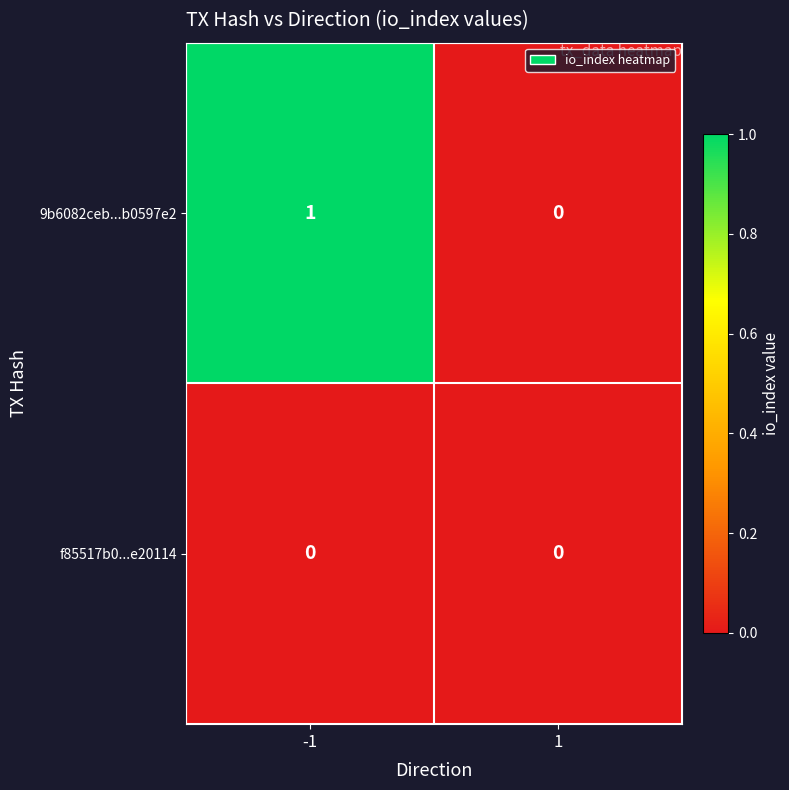

Which series has the largest range (max minus min)?

9b6082ceb...b0597e2